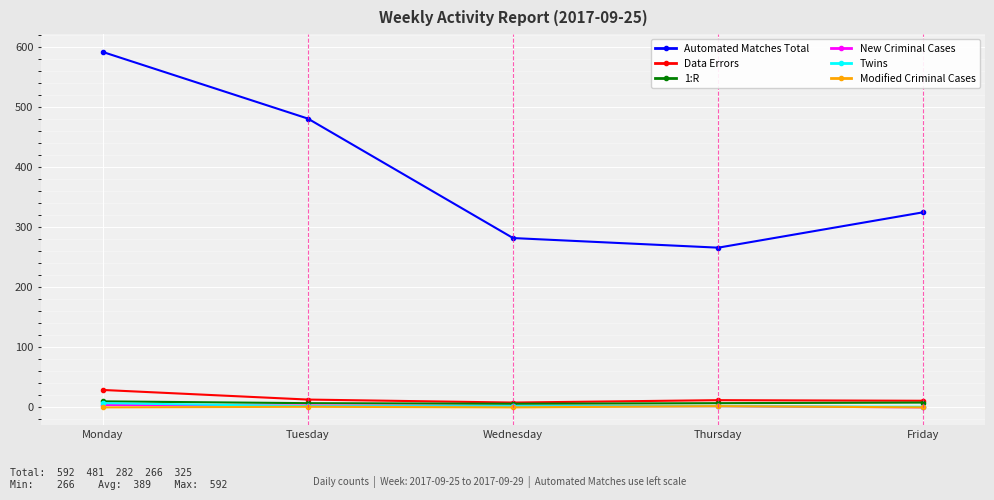

Which series has the largest total across all categories?

Automated Matches Total